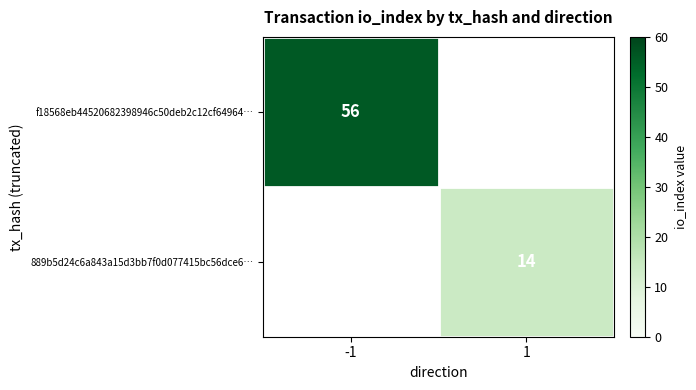

The 889b5d24c6a843a15d3bb7f0d077415bc56dce6… series shows 14 at 1. True or false?

True